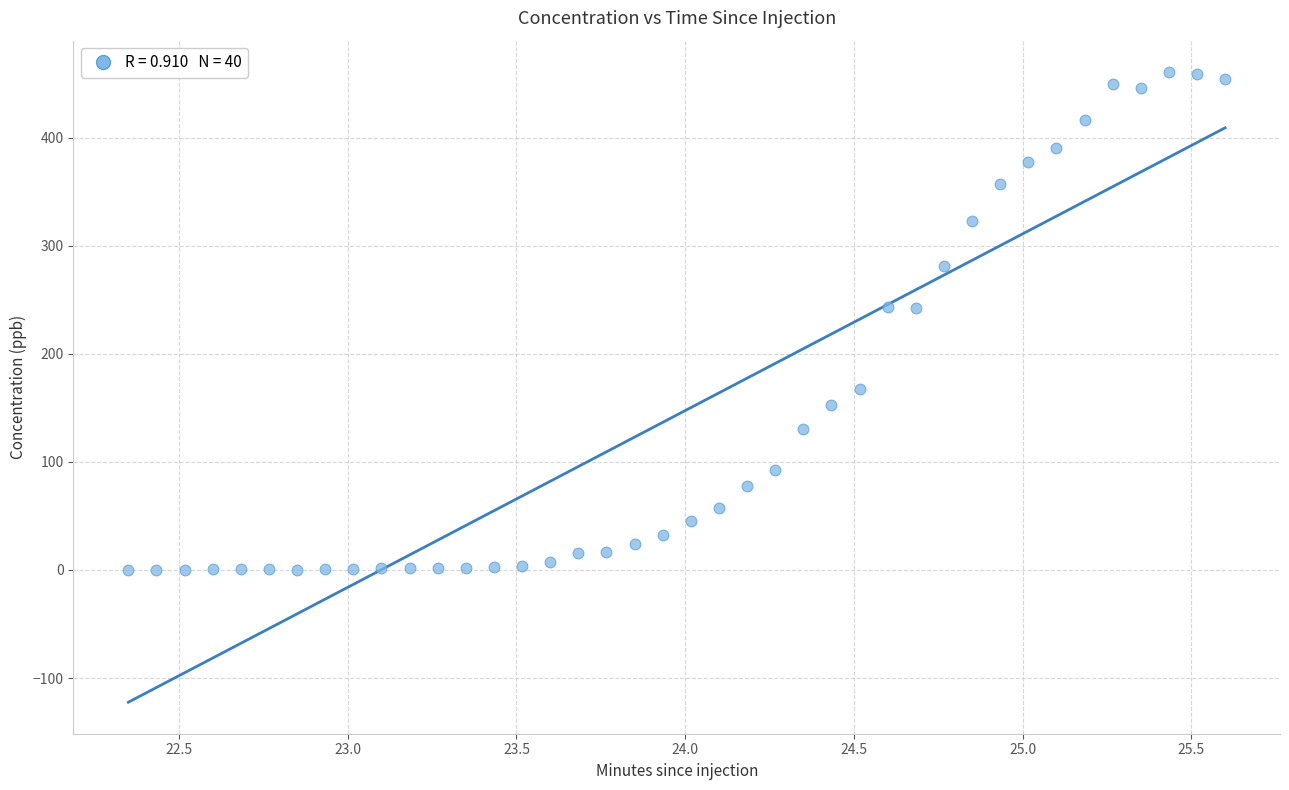

What is the range of Y values (max minus min)?

460.9